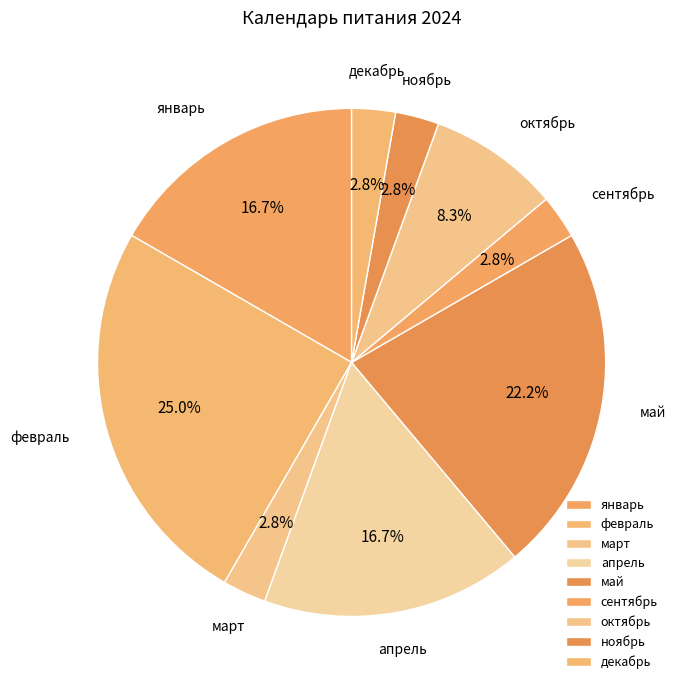

Does any single category account for the majority?

No